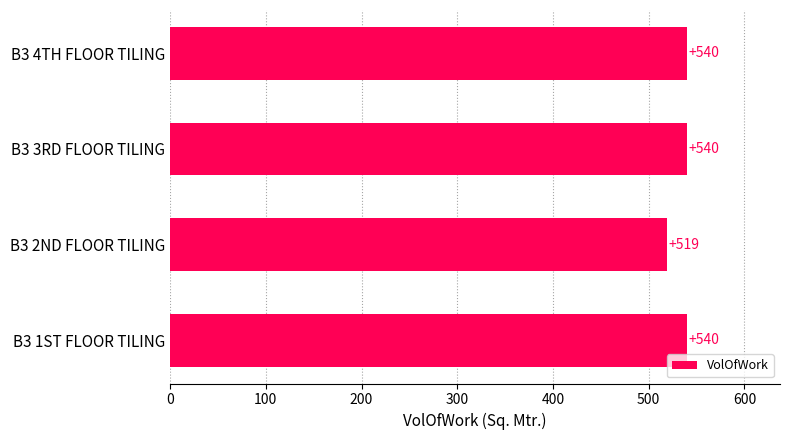

How many series are shown in this chart?

1